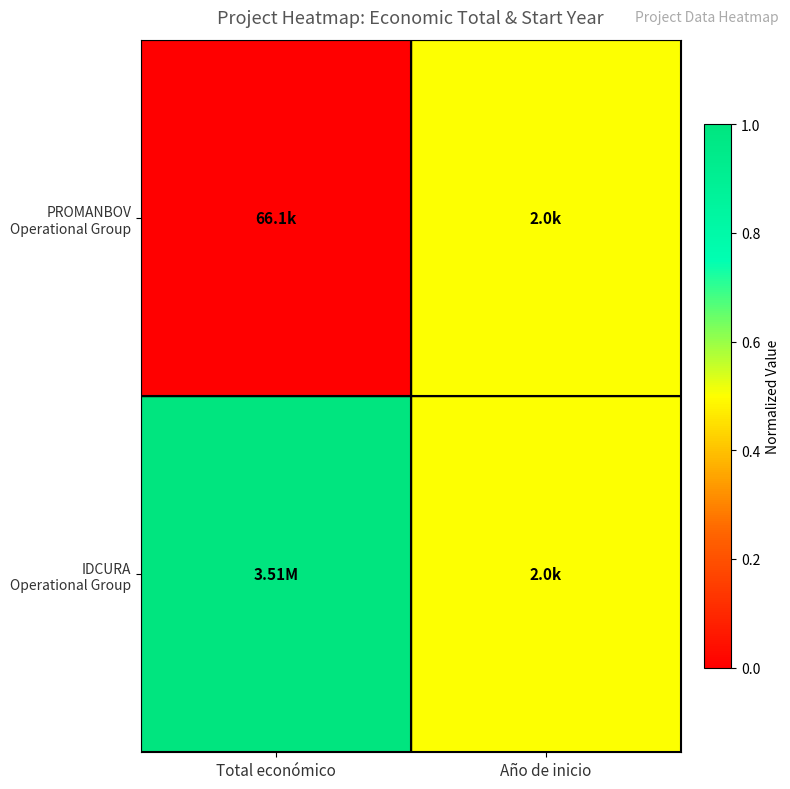

What is the total value across all series at Año de inicio?

1.0